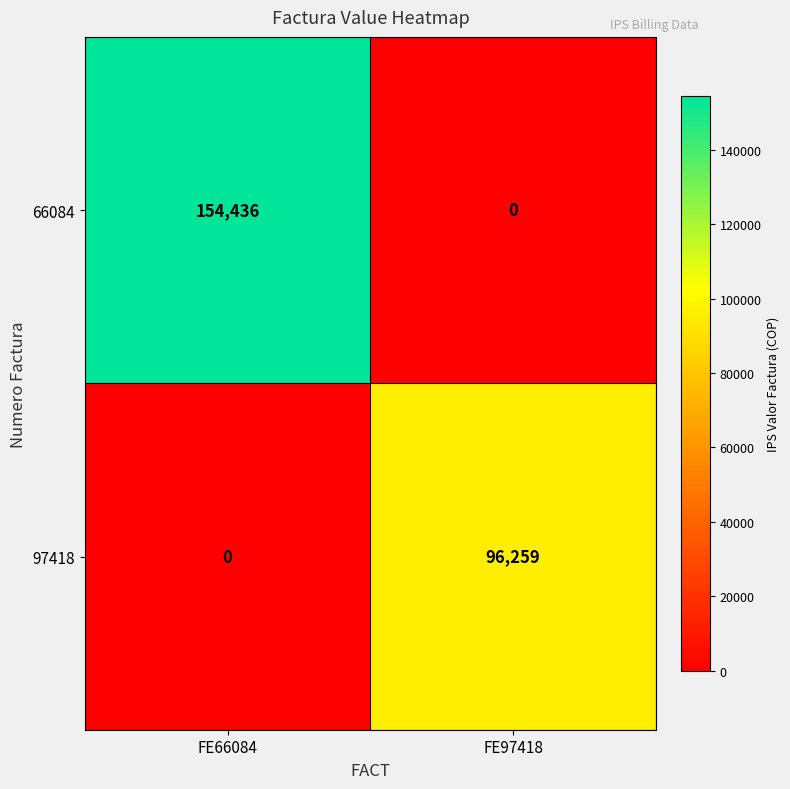

The 66084 series shows 92536 at FE97418. True or false?

False